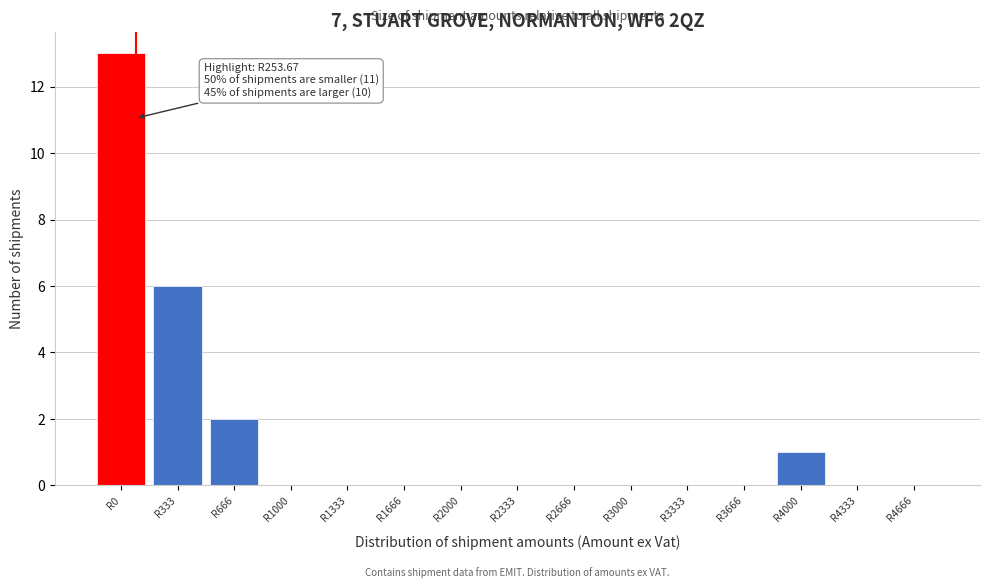

Reading left to right, what are all the values shown in this chart?

R0=13	R333=6	R666=2	R1000=0	R1333=0	R1666=0	R2000=0	R2333=0	R2666=0	R3000=0	R3333=0	R3666=0	R4000=1	R4333=0	R4666=0